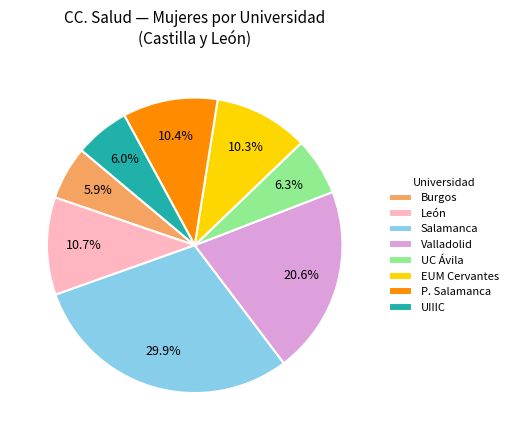

Approximately how many times larger is the value at EUM Cervantes compared to Valladolid?

0.5